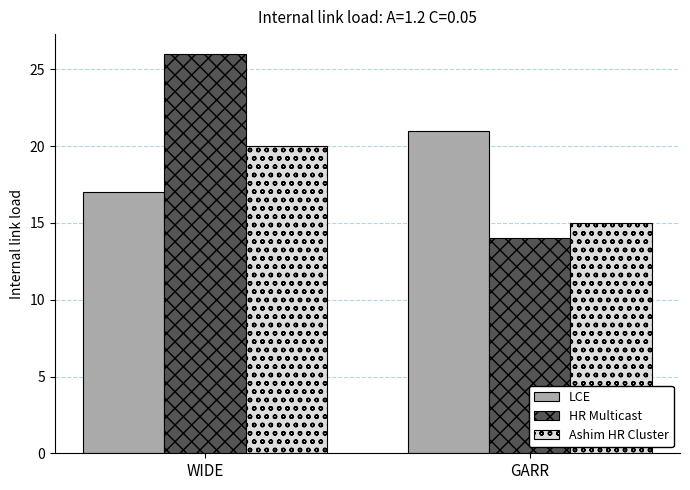

What is the difference between the highest and lowest values at GARR?

7